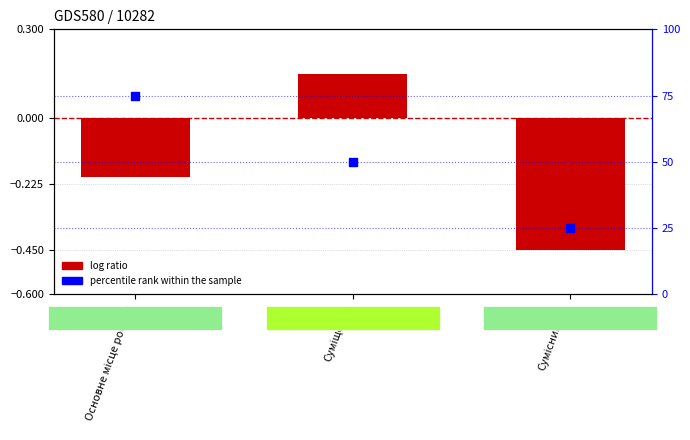

At which category is the sum across all series the highest?

Основне місце роботи